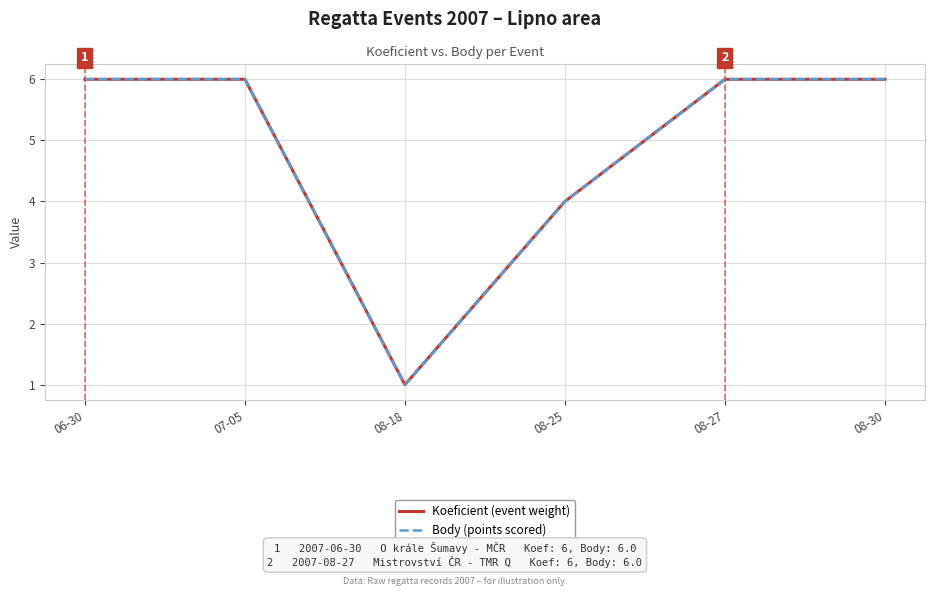

Reading left to right, extract all data points from this chart.

Koeficient (event weight): 06-30=6	07-05=6	08-18=1	08-25=4	08-27=6	08-30=6
Body (points scored): 06-30=6	07-05=6	08-18=1	08-25=4	08-27=6	08-30=6